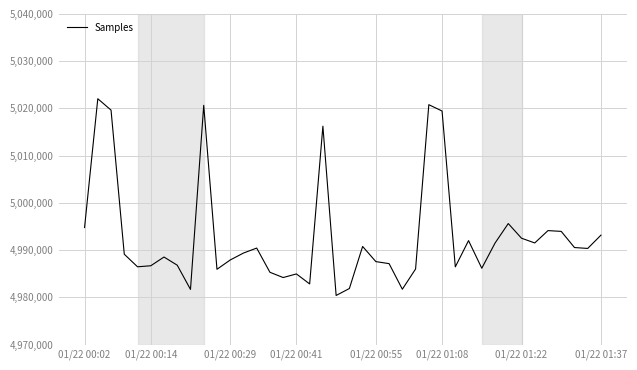

What is the maximum value shown in the chart?

5022060